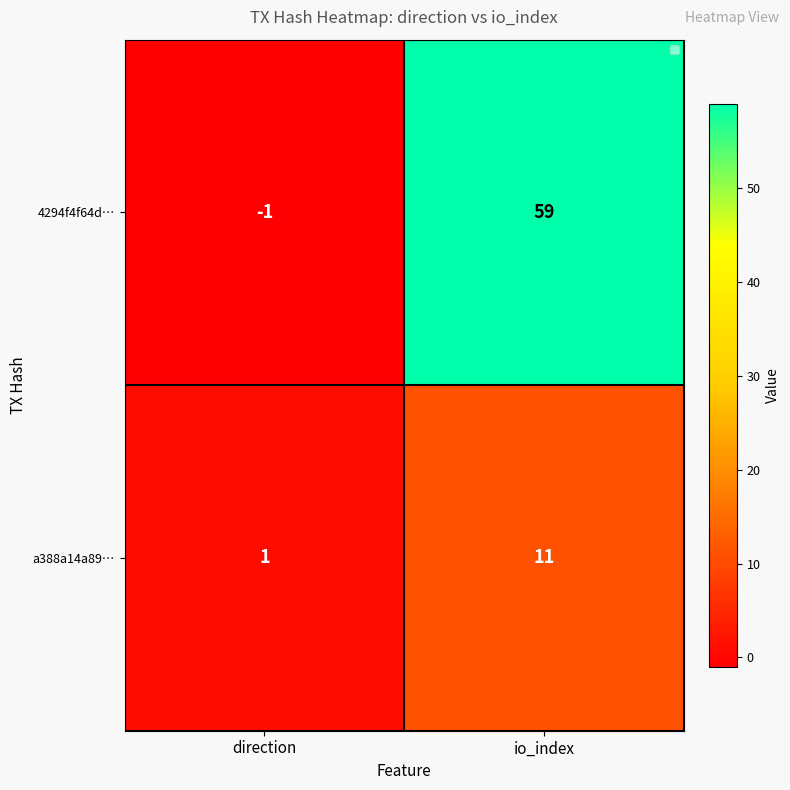

What is the highest value of the 4294f4f64d… series?

59